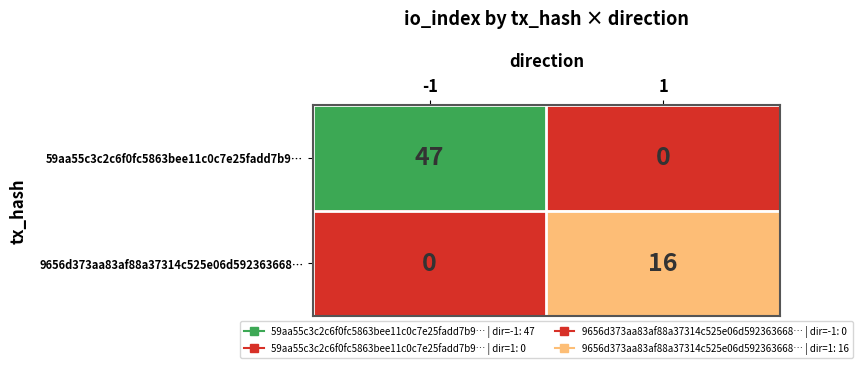

What is the maximum value for 9656d373aa83af88a37314c525e06d592363668…?

16